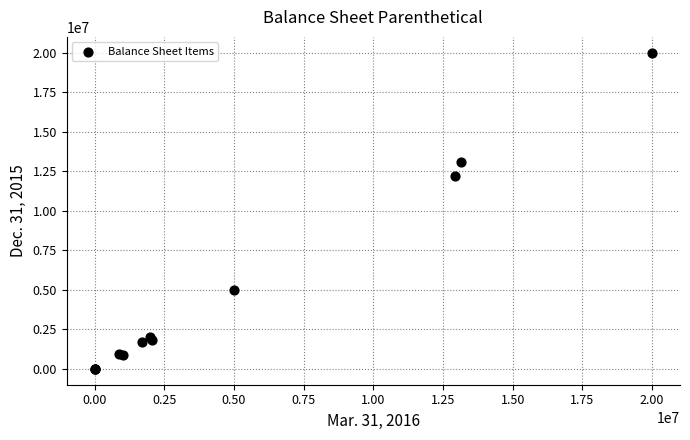

What Y value in the scatter plot is closest to 10000000?

12210346